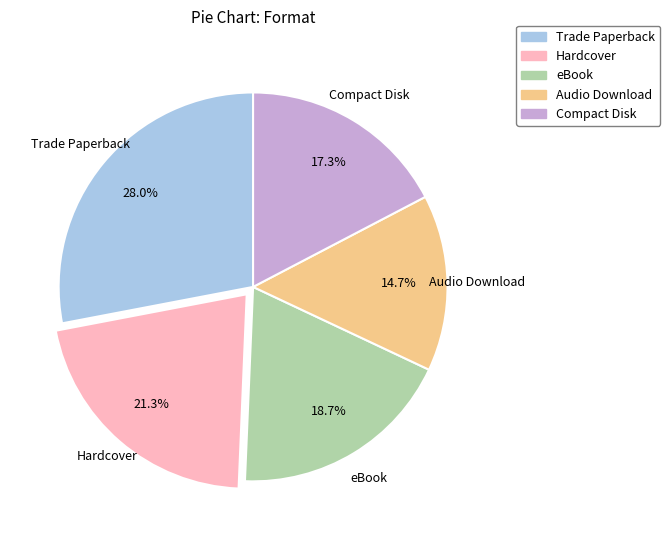

How many slices are in this pie chart?

5